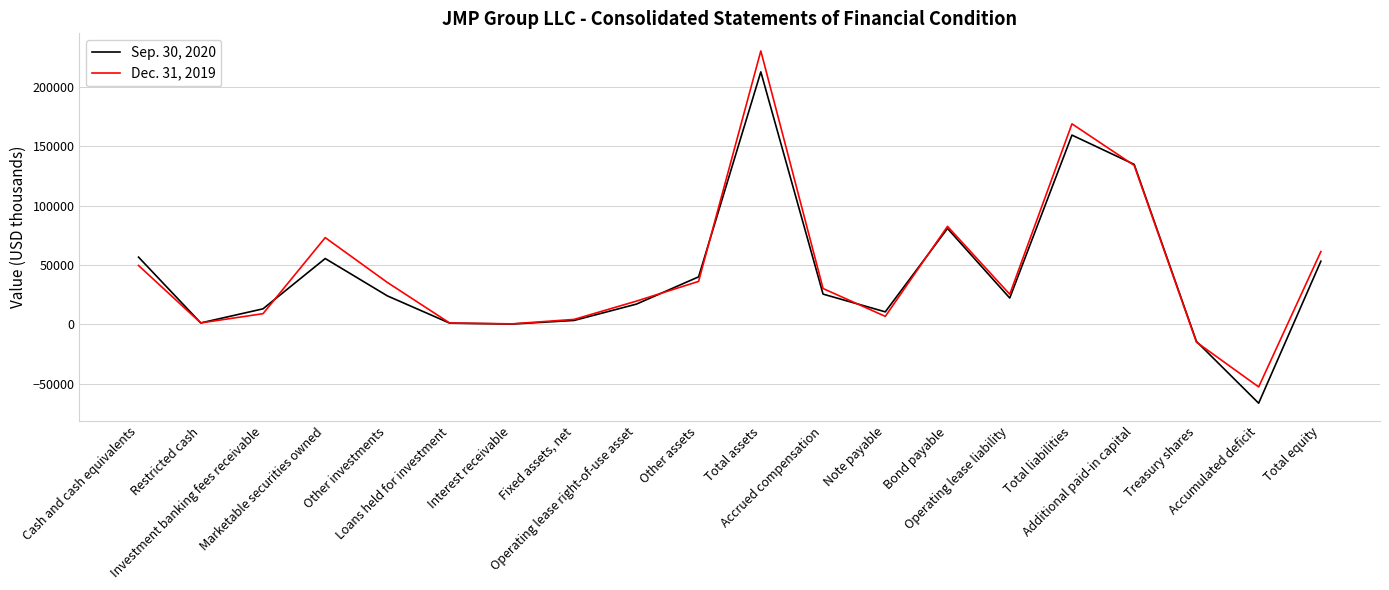

What is the total value across all series at Interest receivable?

850